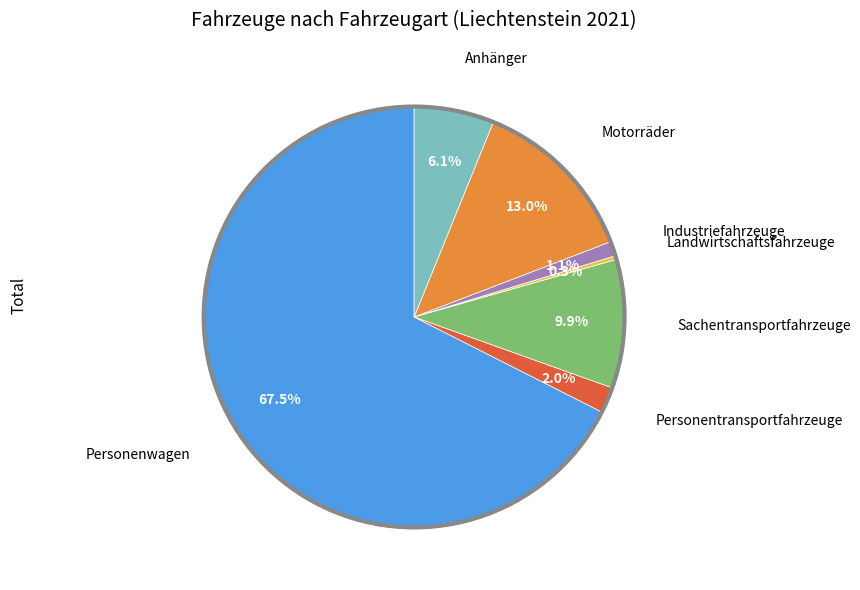

Is there a majority slice in this chart?

Yes